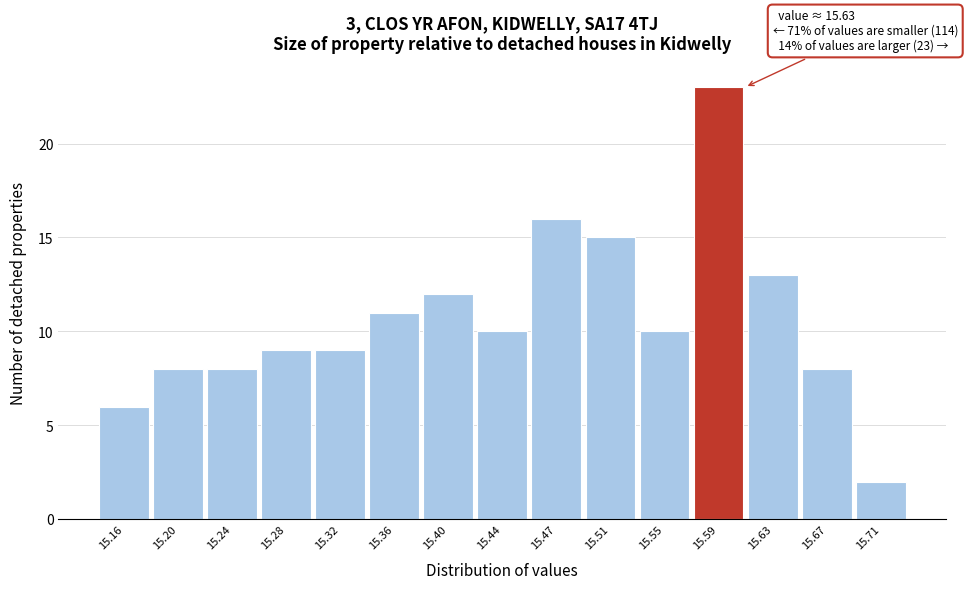

Reading left to right, list all the values displayed in this chart.

6	8	8	9	9	11	12	10	16	15	10	23	13	8	2